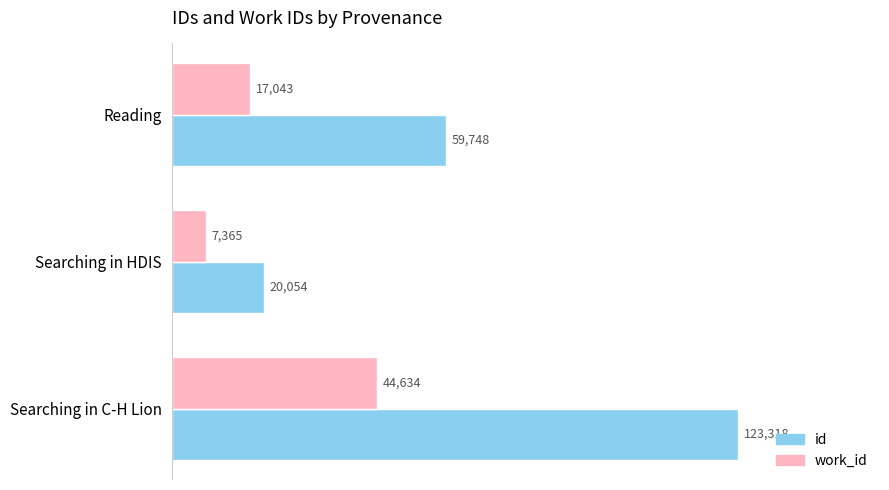

Which series changed the most between Reading and Searching in C-H Lion?

id